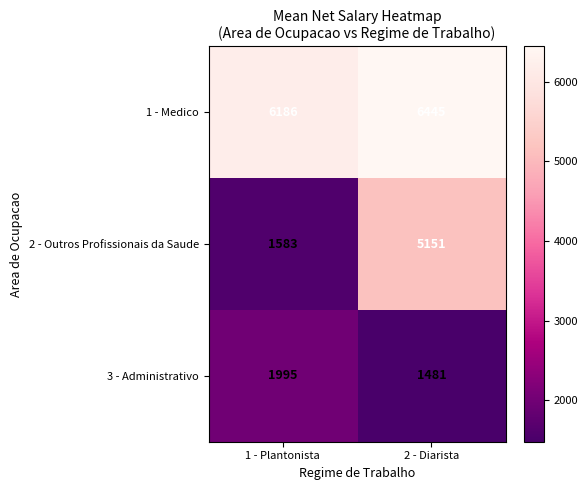

Reading right to left, transcribe all the data shown in this chart.

1 - Medico: 6445	6186
2 - Outros Profissionais da Saude: 5151	1583
3 - Administrativo: 1481	1995